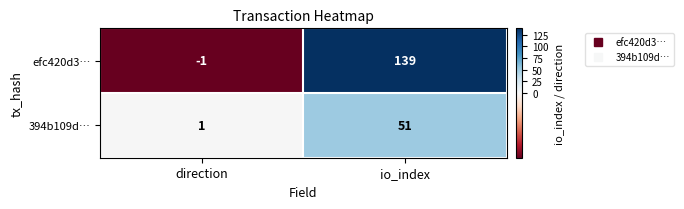

Reading left to right, list all the values displayed in this chart.

efc420d3…: -1	139
394b109d…: 1	51